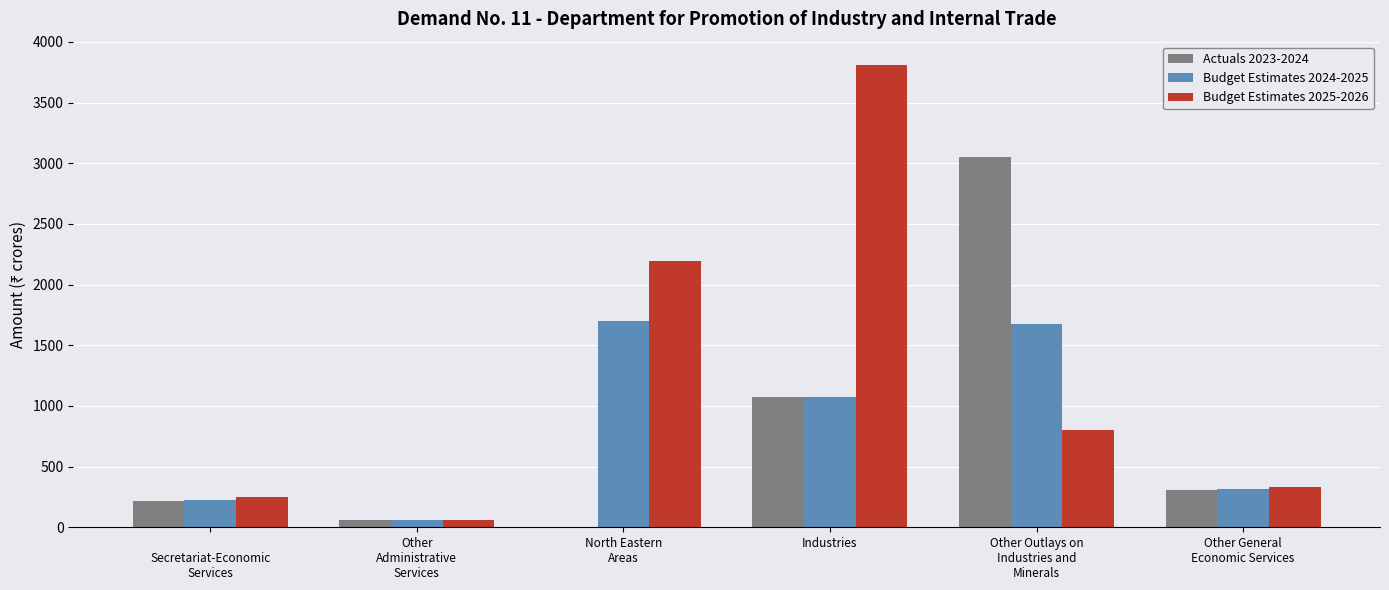

Which series changed the most between North Eastern
Areas and Other Outlays on
Industries and
Minerals?

Actuals 2023-2024